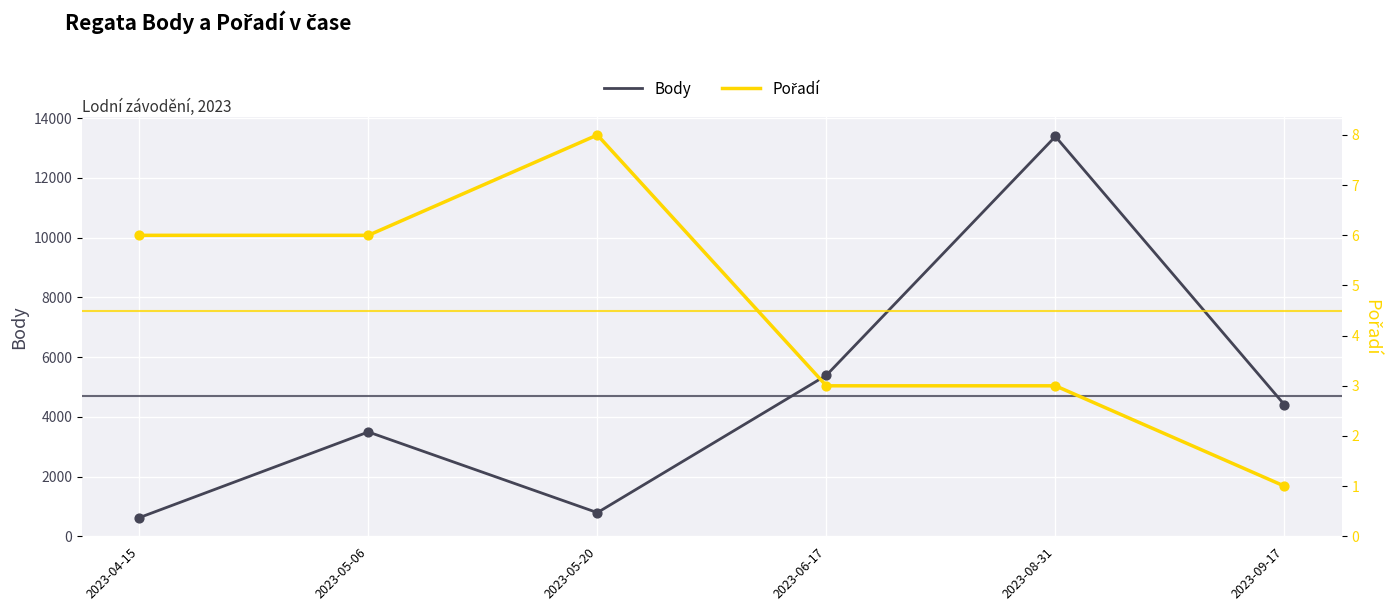

At which category is the sum across all series the highest?

2023-08-31